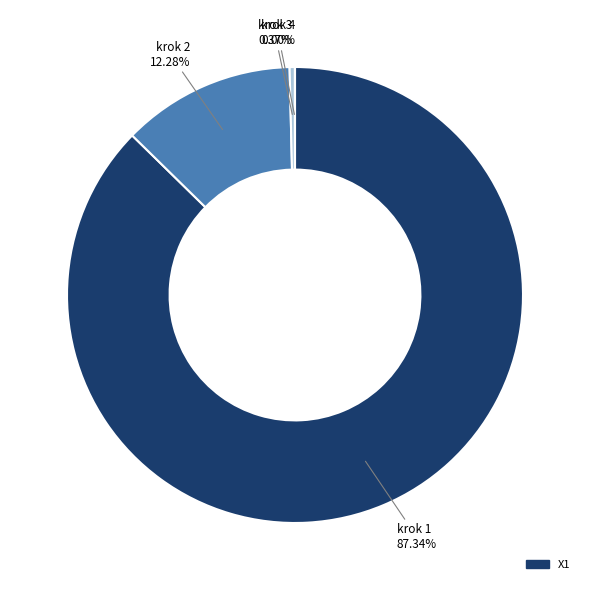

Is there a majority slice in this chart?

Yes